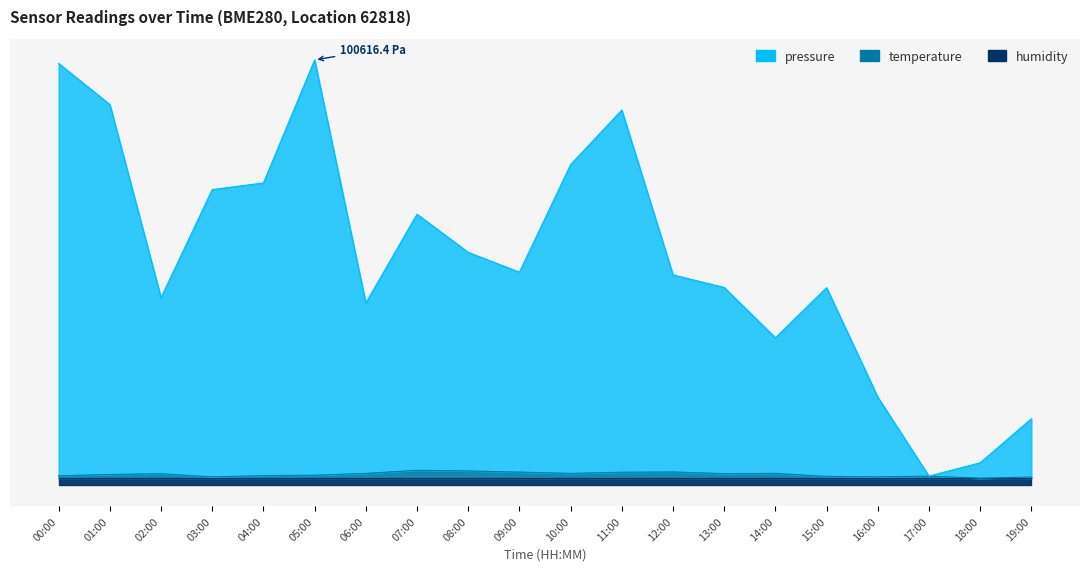

Is it true that pressure equals 50.4 at 11:00?

False